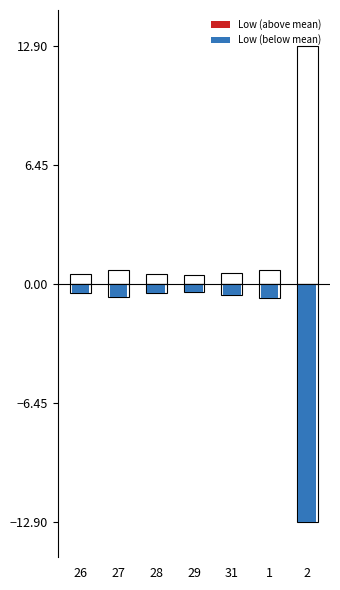

What position from the left is 29?

4